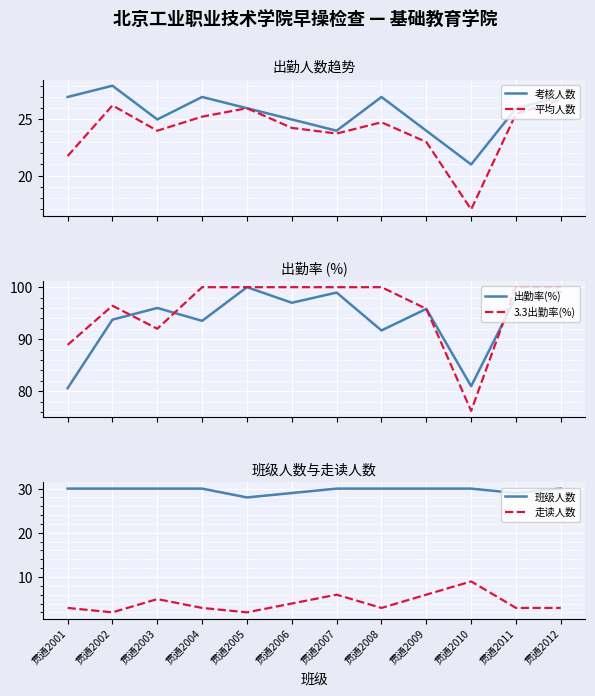

Which category has the highest value across all series?

贯通2005